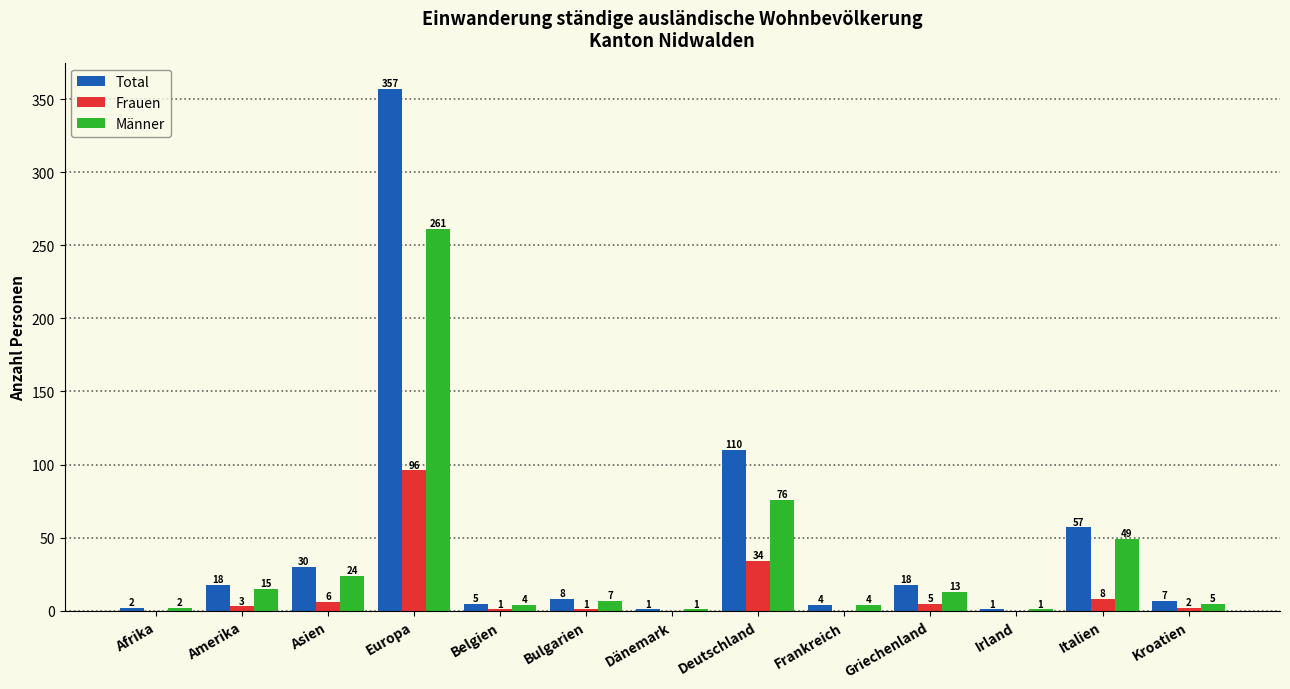

Are the bars grouped side by side (vs. stacked)?

Yes